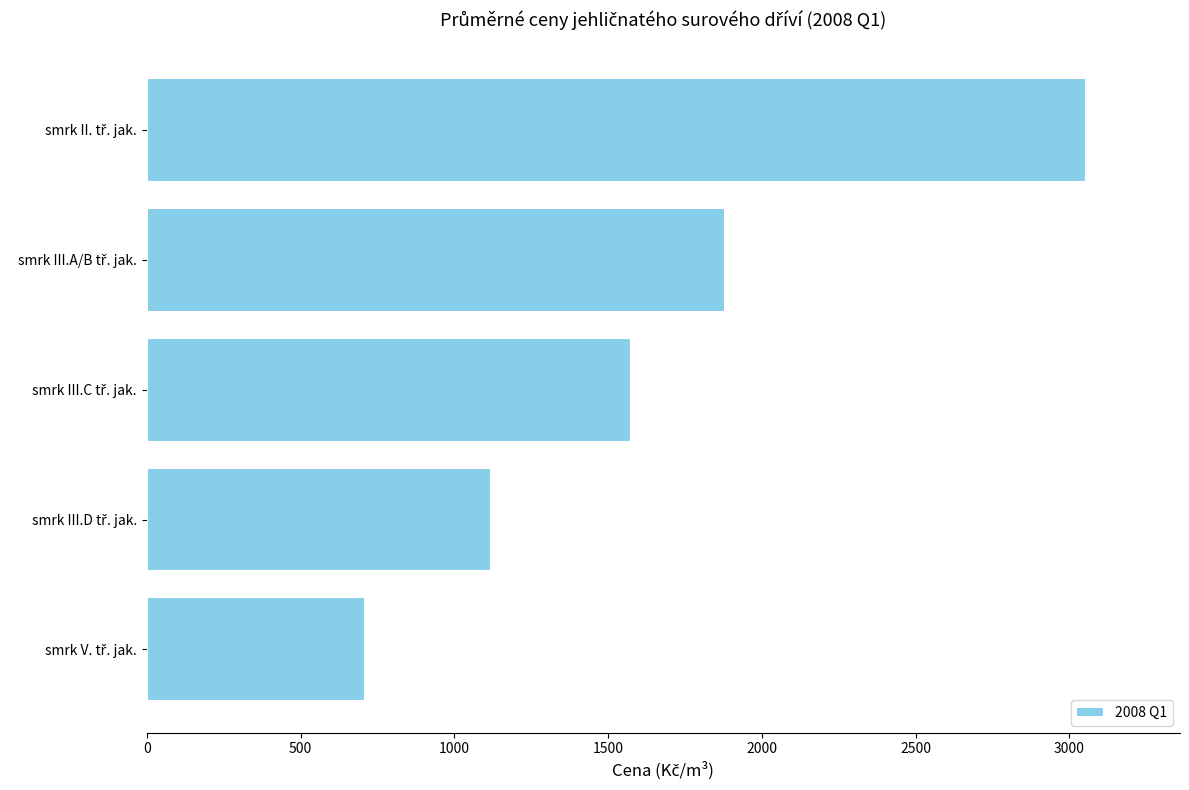

What is the difference between the second highest and minimum values?

1171